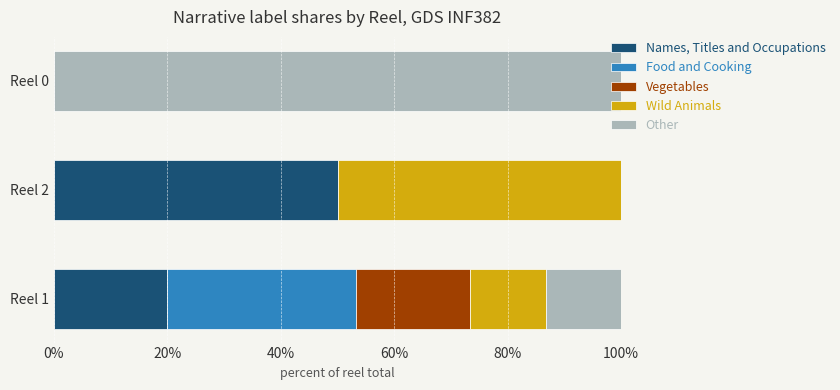

The Names, Titles and Occupations series shows 0.0 at Reel 0. True or false?

True